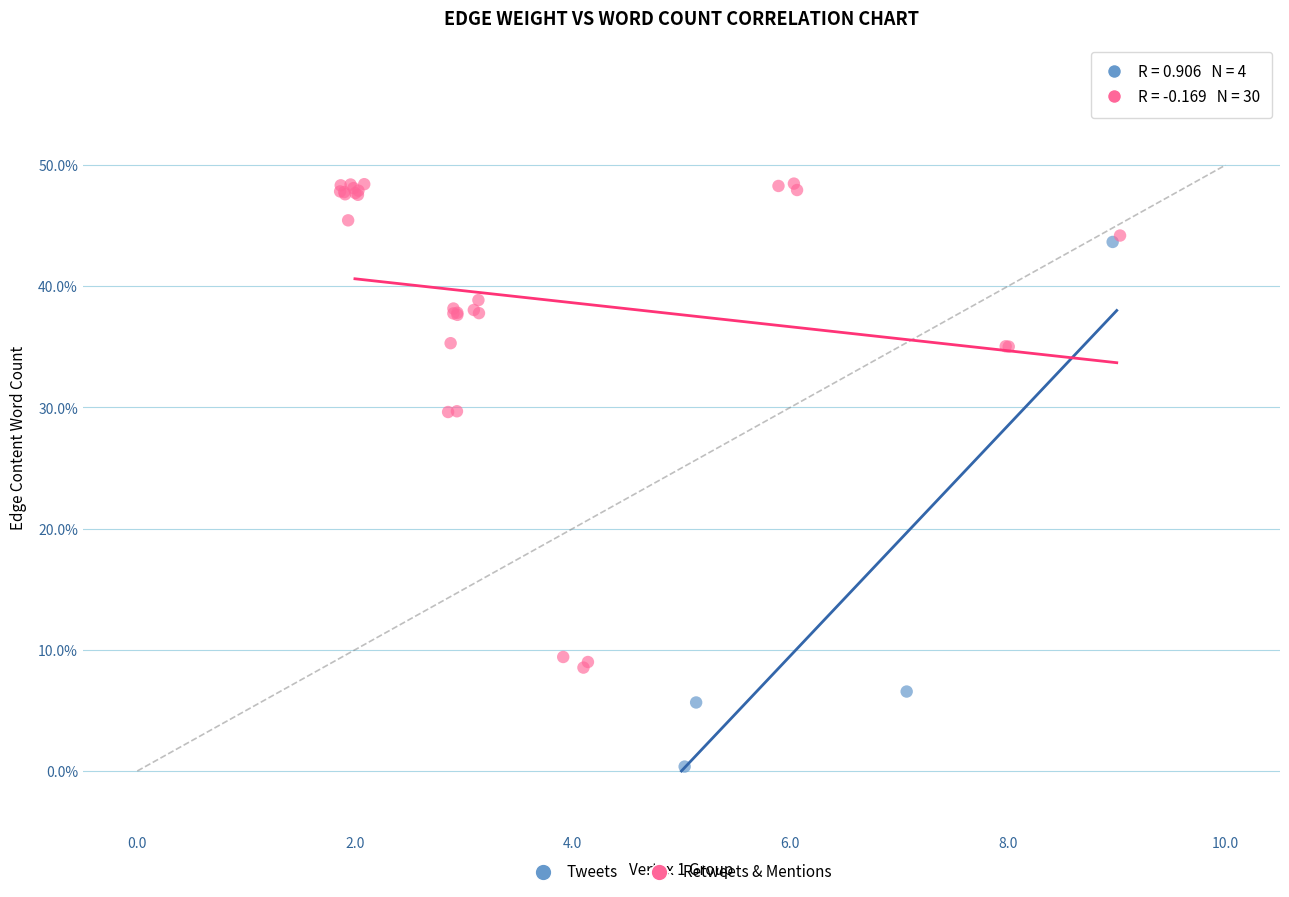

Which series has the largest Y range (max minus min)?

Tweets